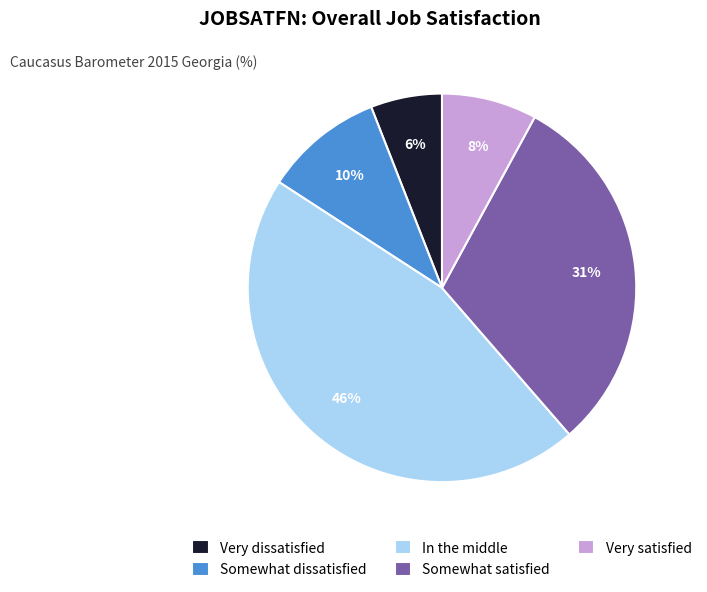

True or false: In the middle accounts for 39% of the total.

False